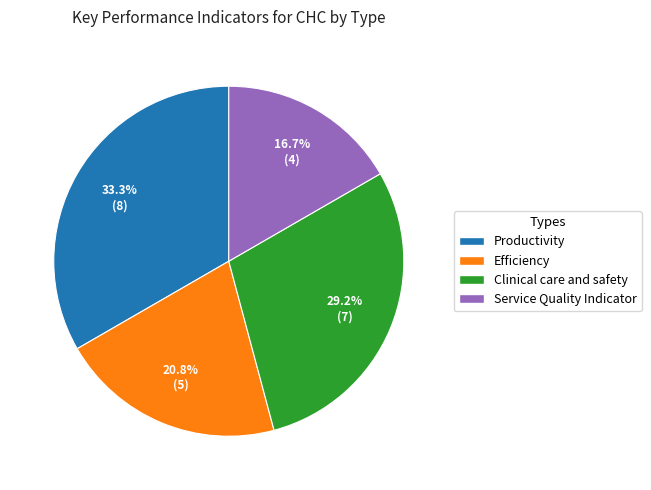

How many slices are in this pie chart?

4